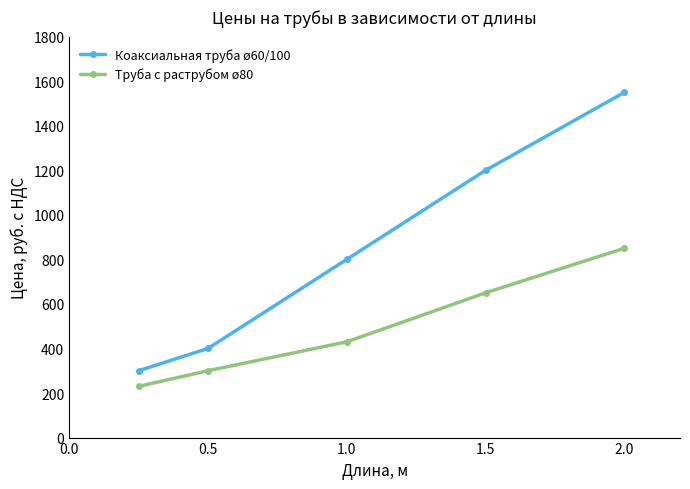

How many values in the Коаксиальная труба ø60/100 series are below 800?

2